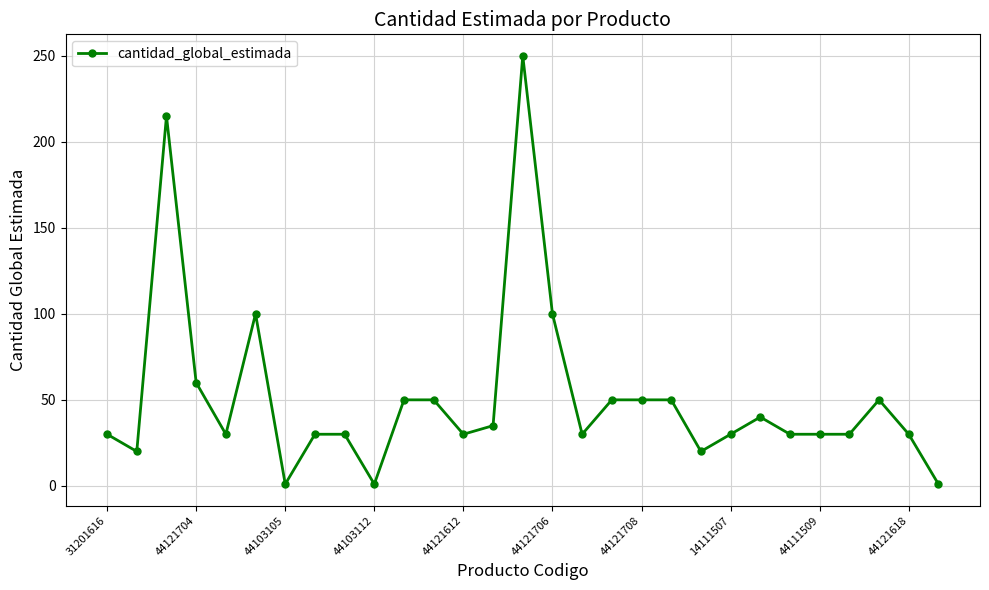

What is the sum of all values?

1473